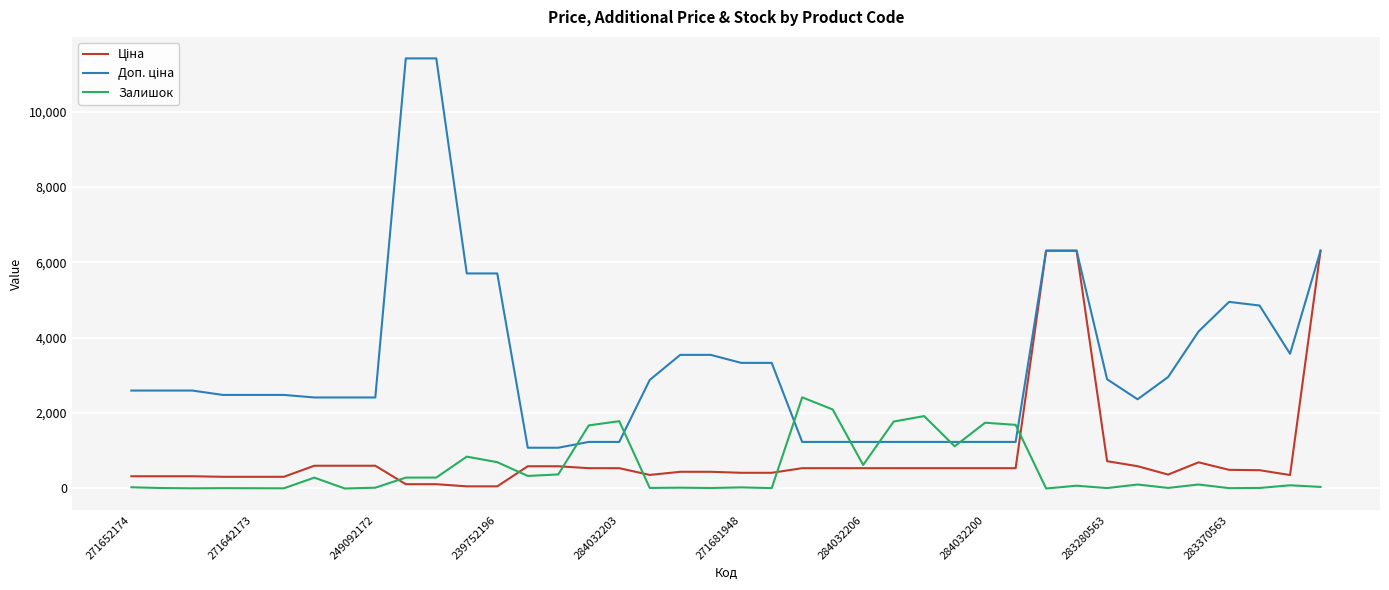

What is the highest value of the Залишок series?

2419.0